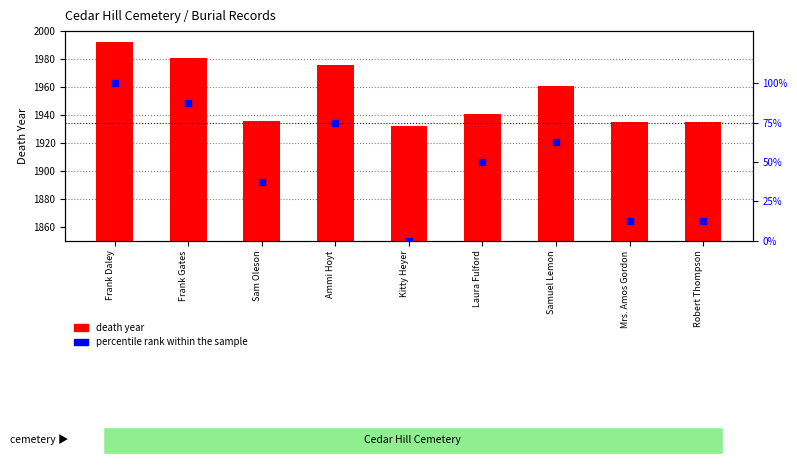

What are all the series names shown in the legend?

death year, percentile rank within the sample